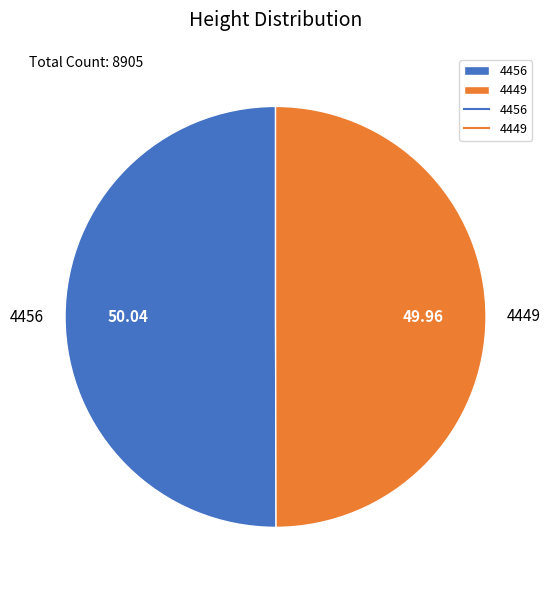

Do 4456 and 4449 together represent more than half of the pie?

Yes